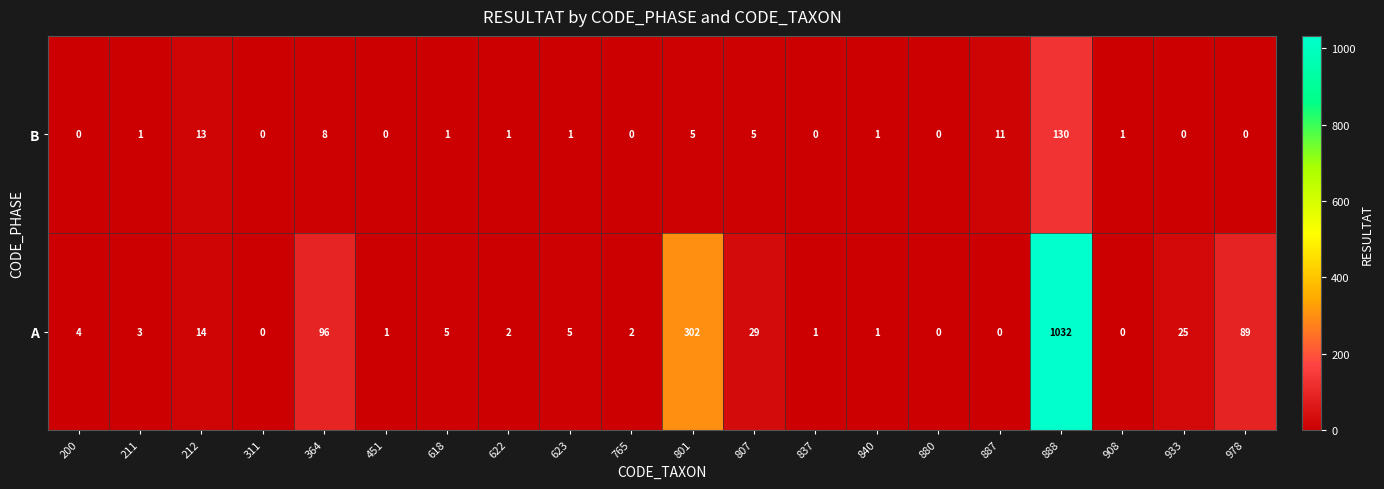

What is the maximum value shown in the chart?

1032